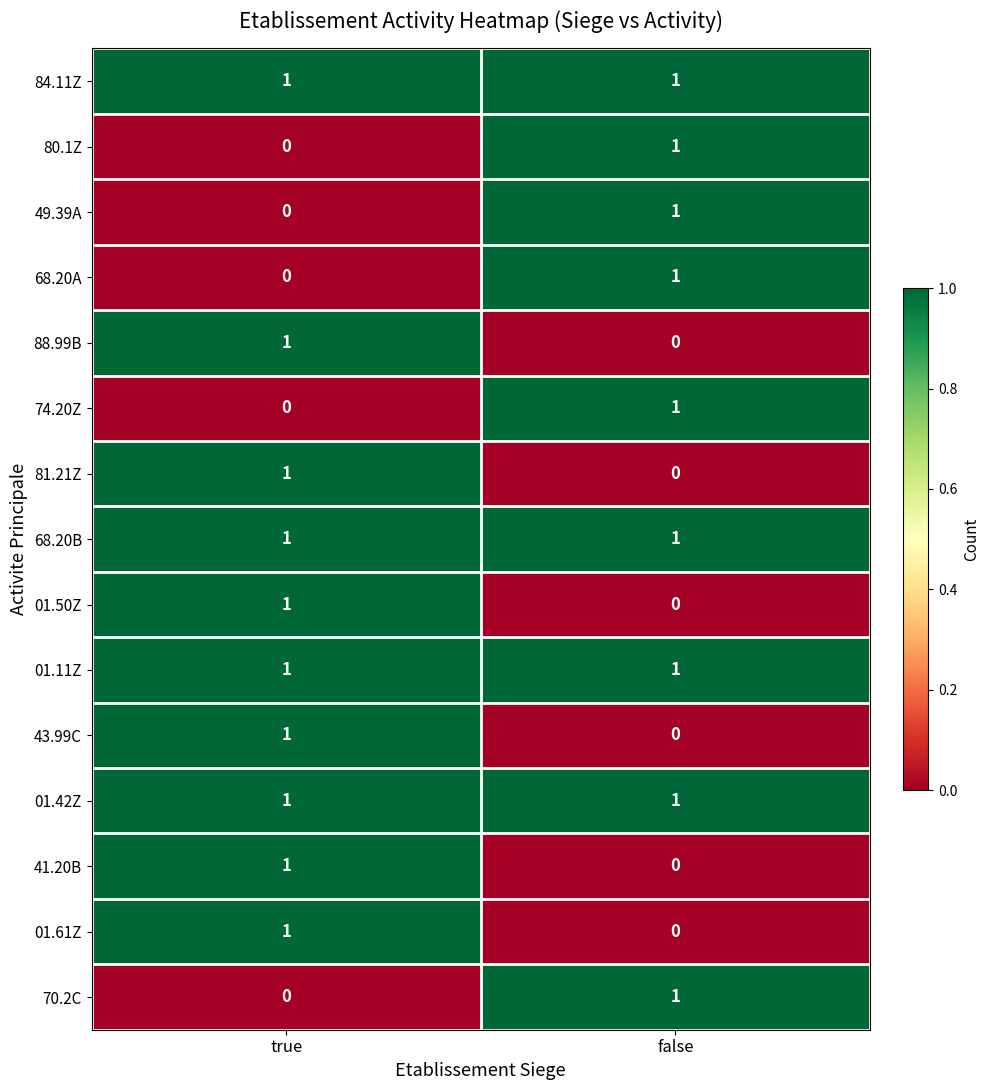

Is it true that 68.20A equals 0 at true?

True